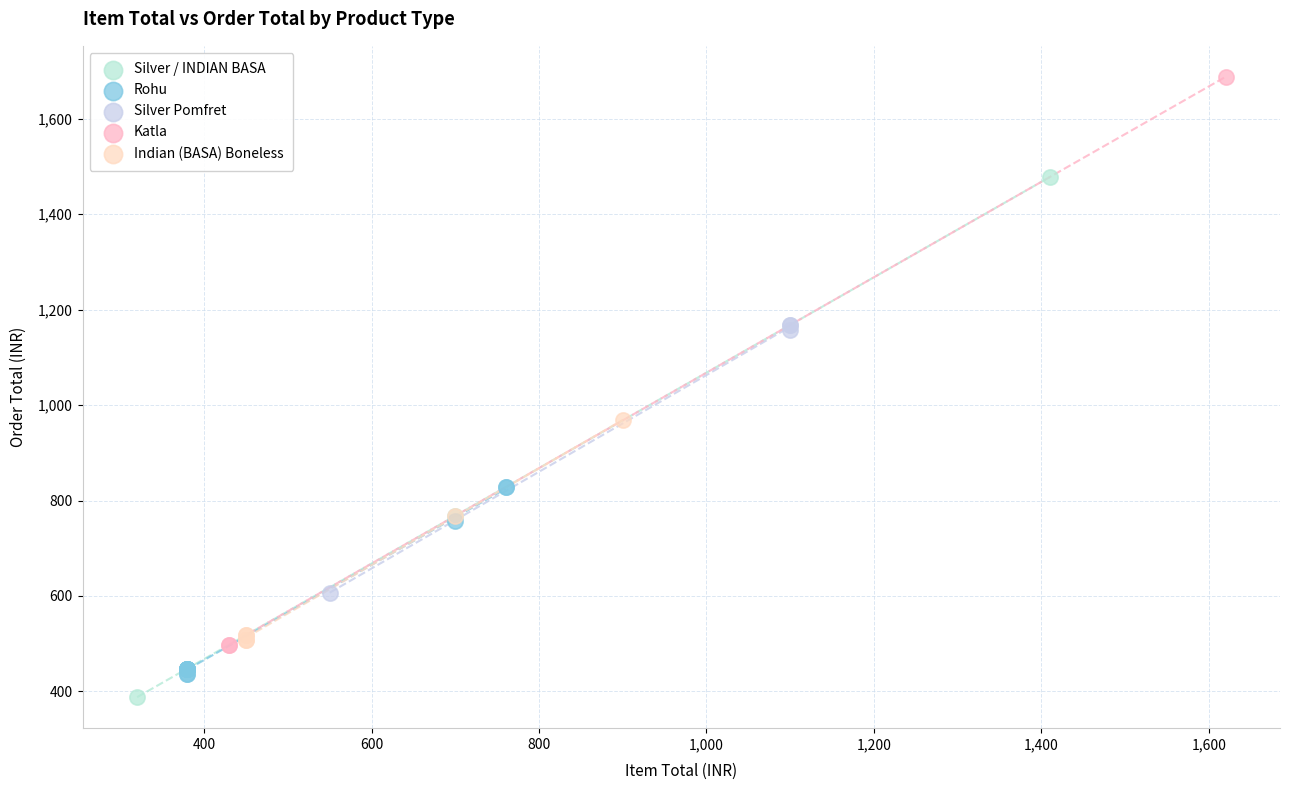

Which series contains the highest Y value?

Katla